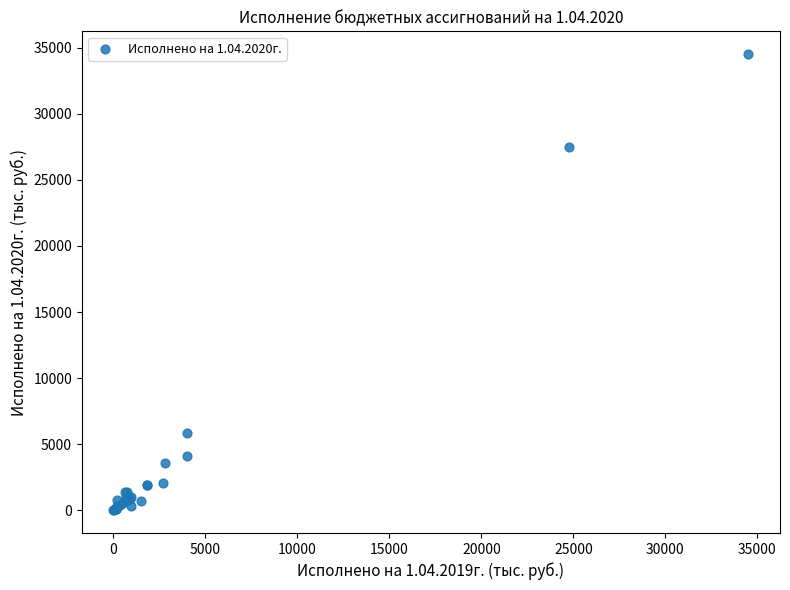

What Y value in the scatter plot is closest to 17257?

27471.2